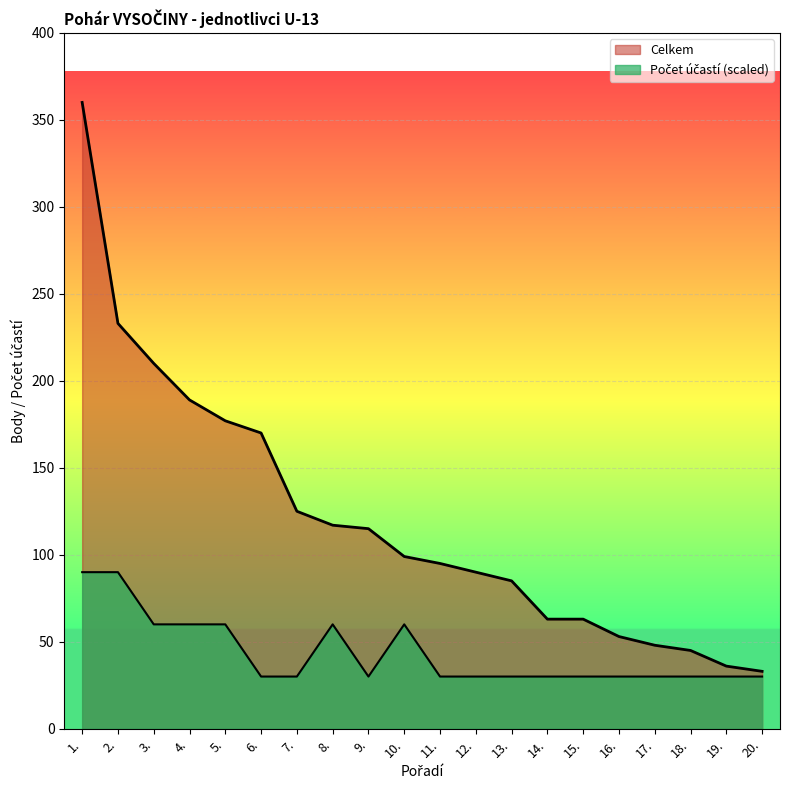

What is the maximum value shown in the chart?

360